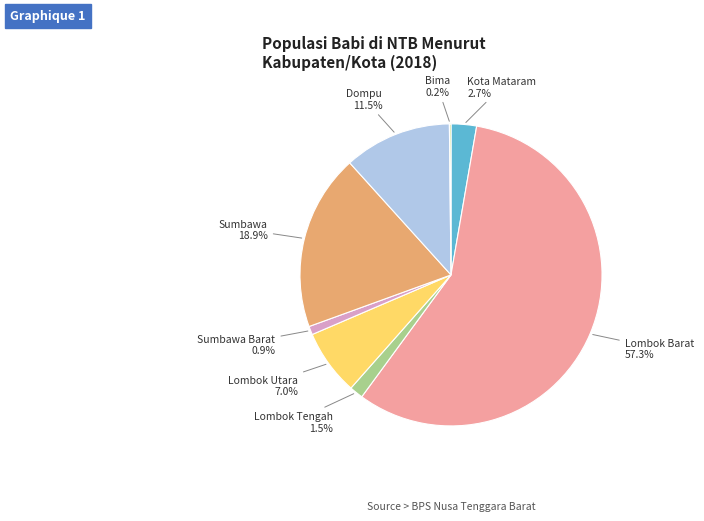

What percentage do Dompu and Kota Mataram together represent?

14.2%